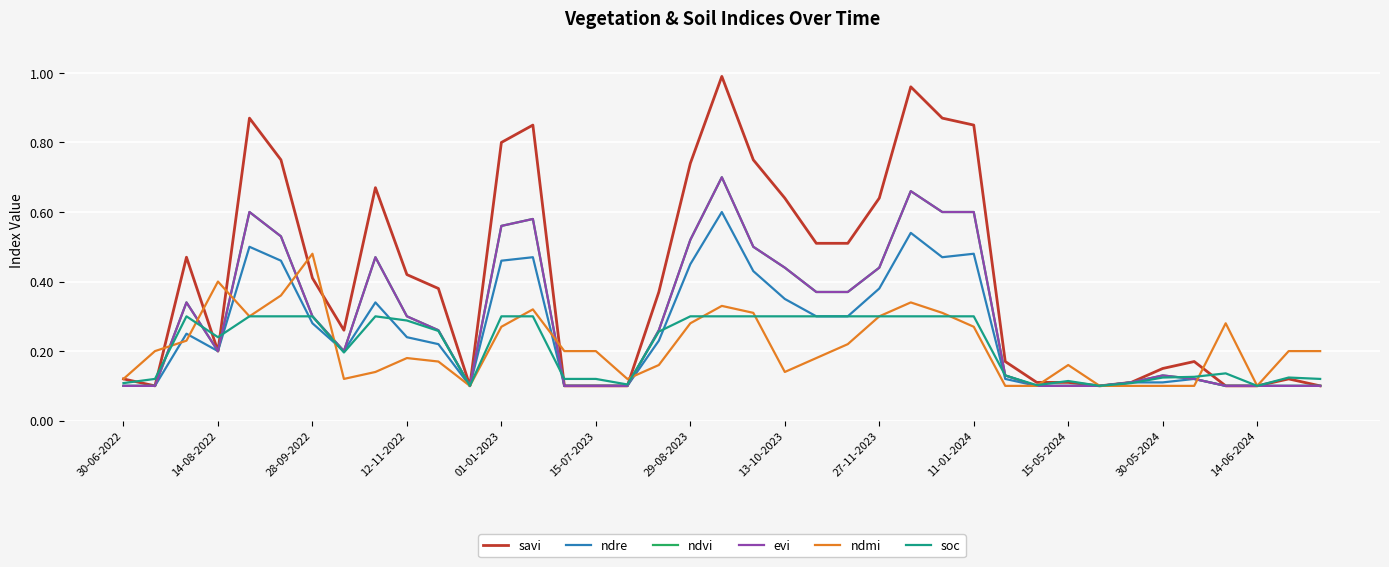

Is this an area chart (filled region under the line)?

No